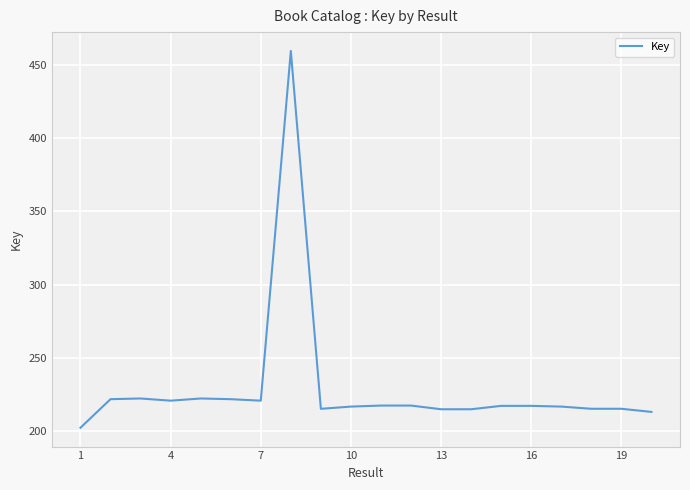

Does the chart have visible grid lines?

Yes